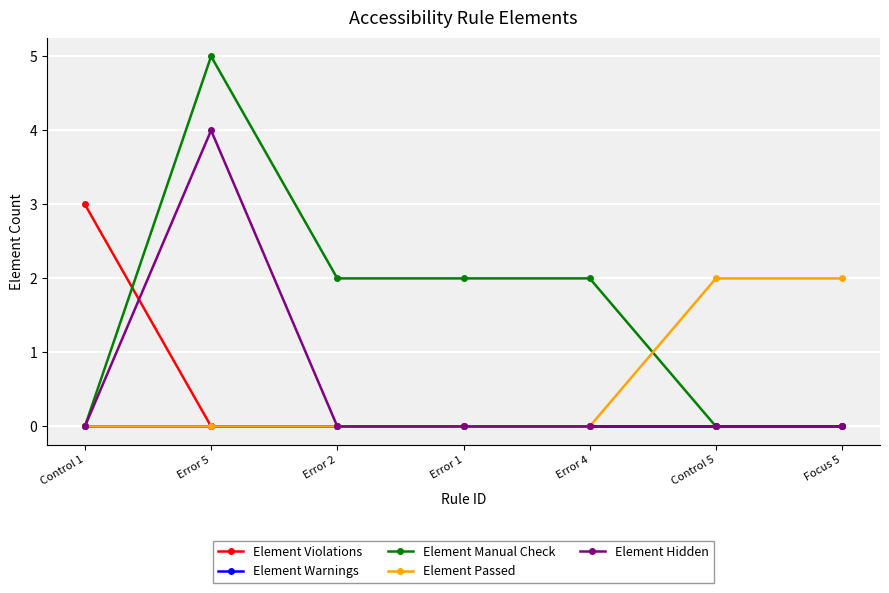

Does the chart display data point markers on the line(s)?

Yes